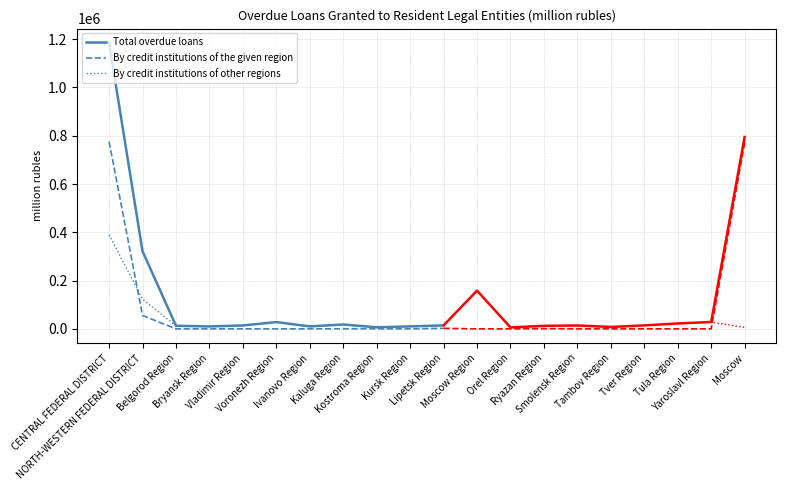

How many lines are shown in the chart?

3